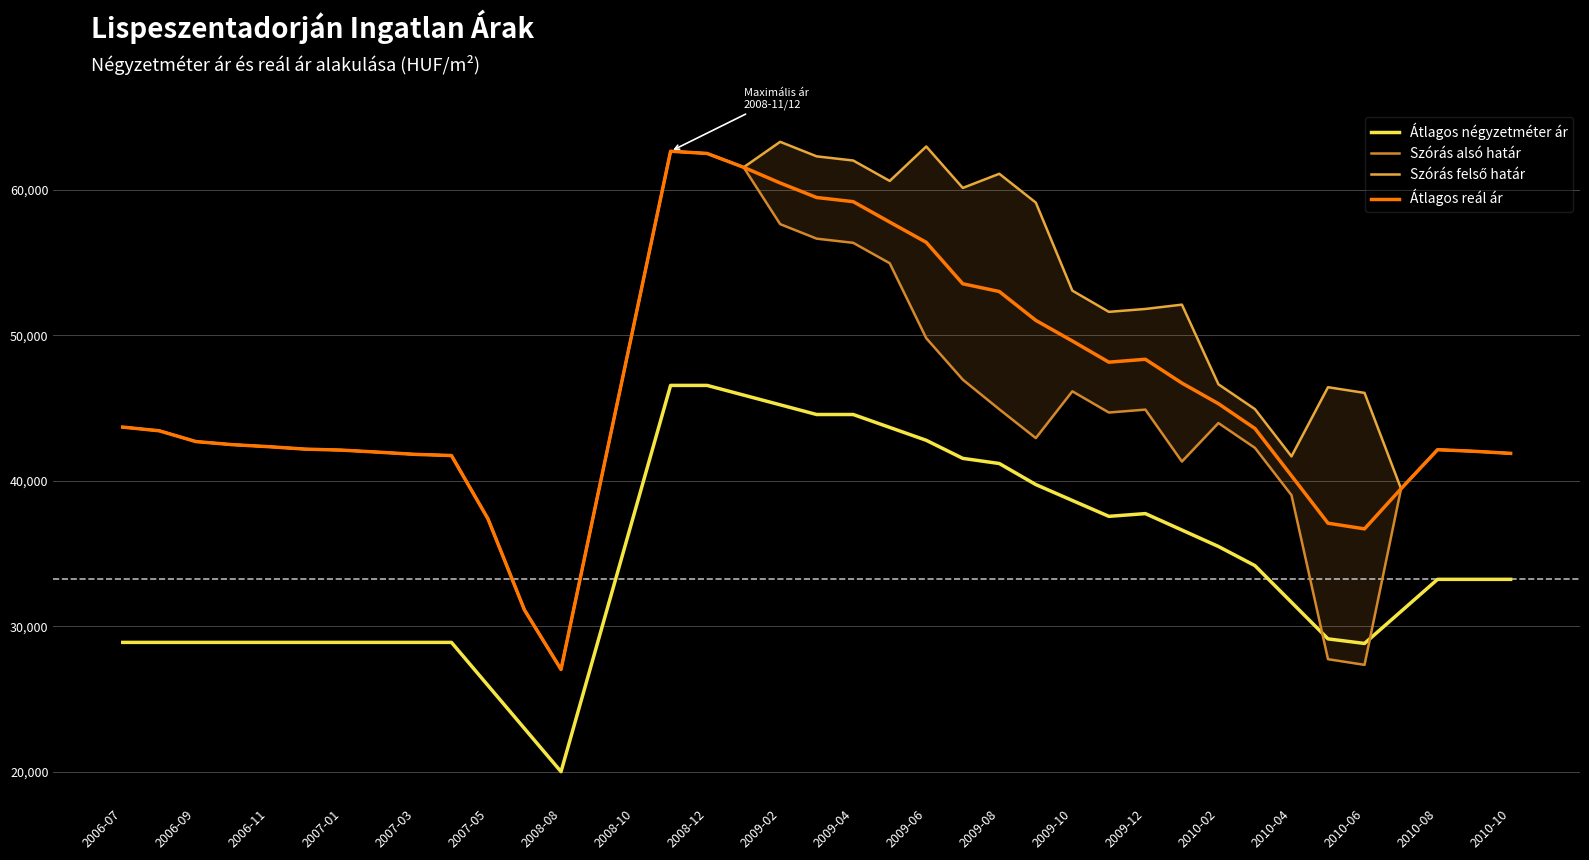

At which label does Átlagos reál ár first exceed 43435?

2006-07